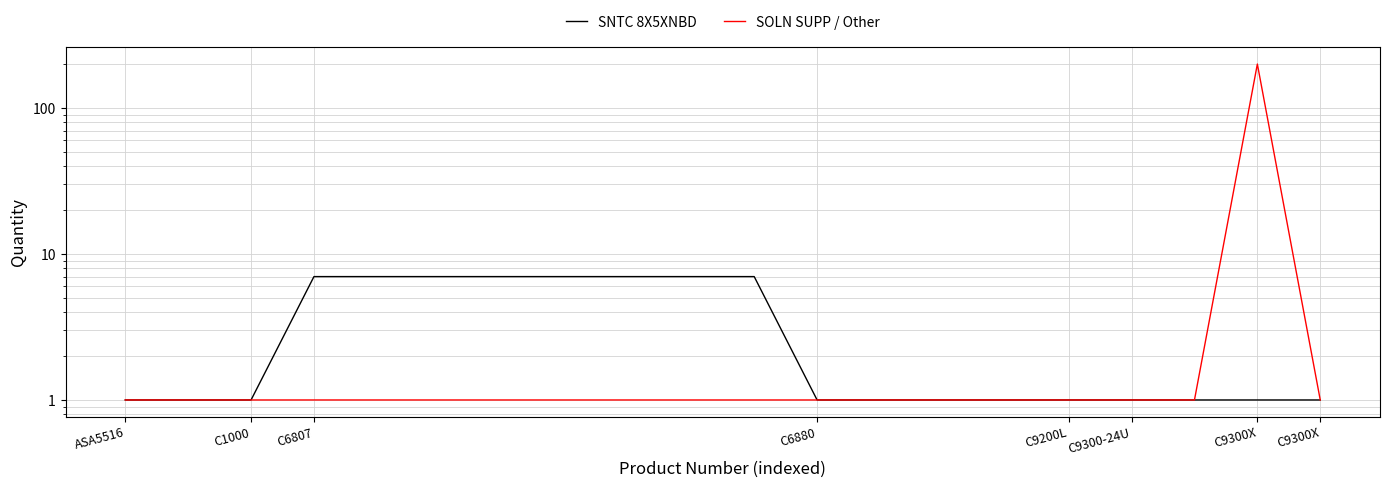

How many lines are shown in the chart?

2